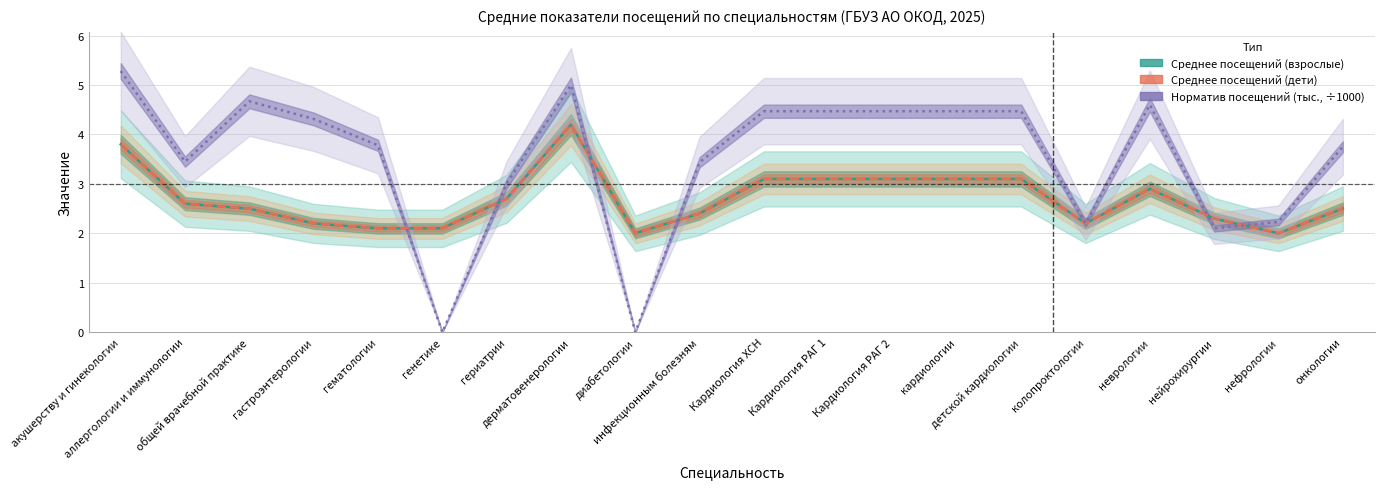

Which series has the widest spread of values?

Норматив посещений (тыс., ÷1000)